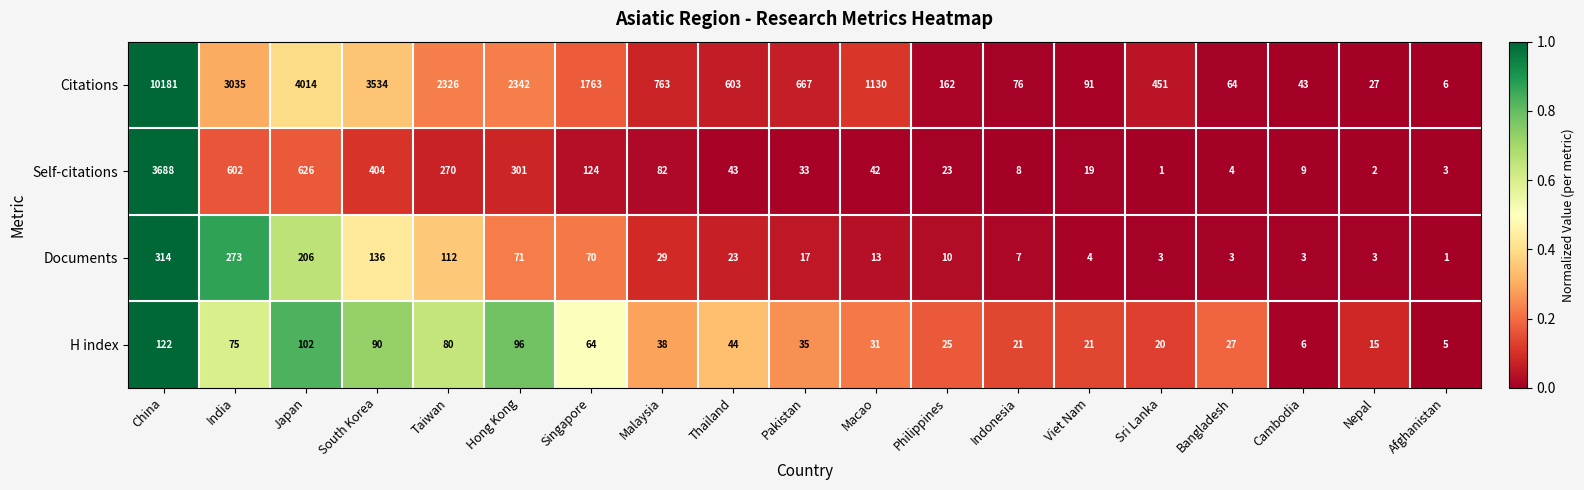

Rank the series at India from lowest to highest value.

H index, Documents, Self-citations, Citations